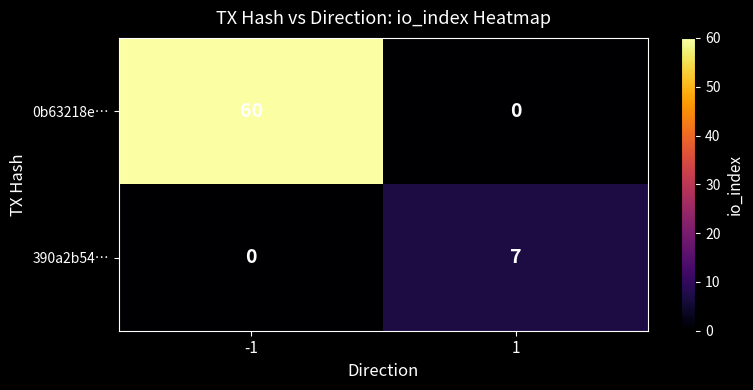

Reading left to right, transcribe all the data shown in this chart.

0b63218e…: -1=60	1=0
390a2b54…: -1=0	1=7